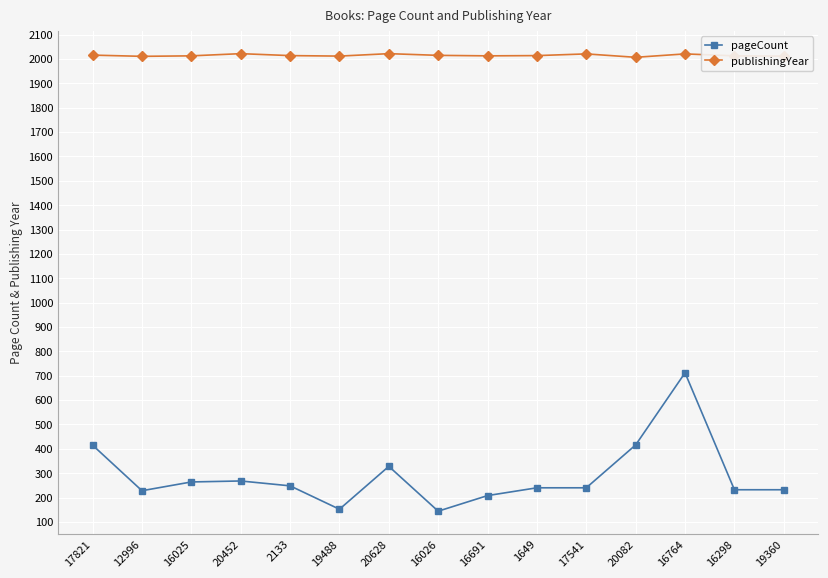

What position from the left is 2133?

5